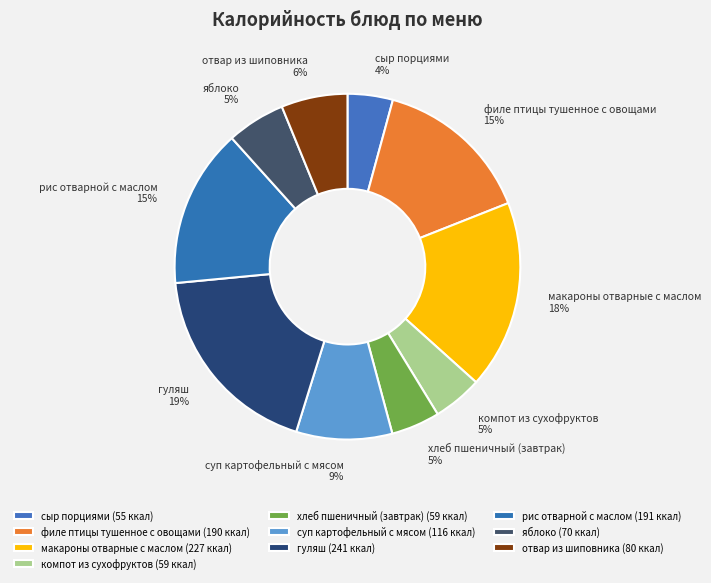

What percentage is the суп картофельный с мясом slice, to the nearest percent?

9%